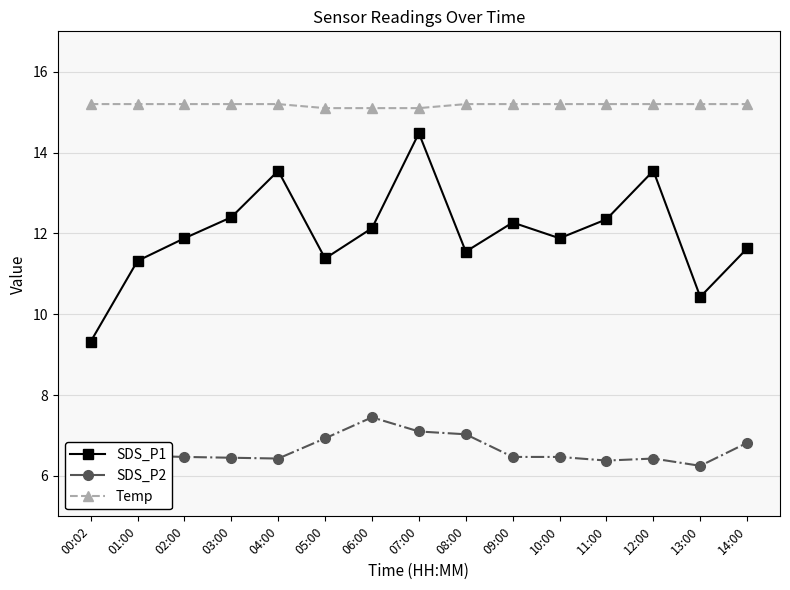

At 05:00, list the series in order from largest to smallest.

Temp, SDS_P1, SDS_P2